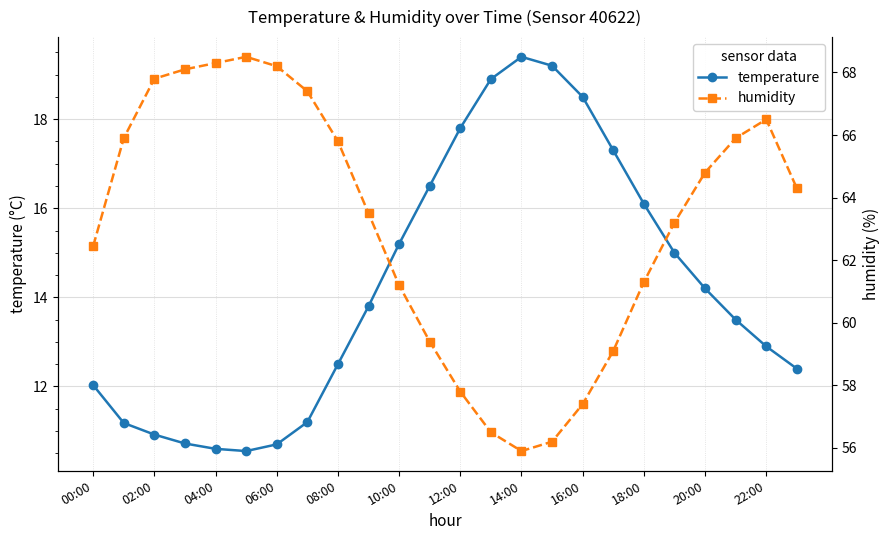

In humidity, how many points are lower than both neighbors (excluding endpoints)?

1